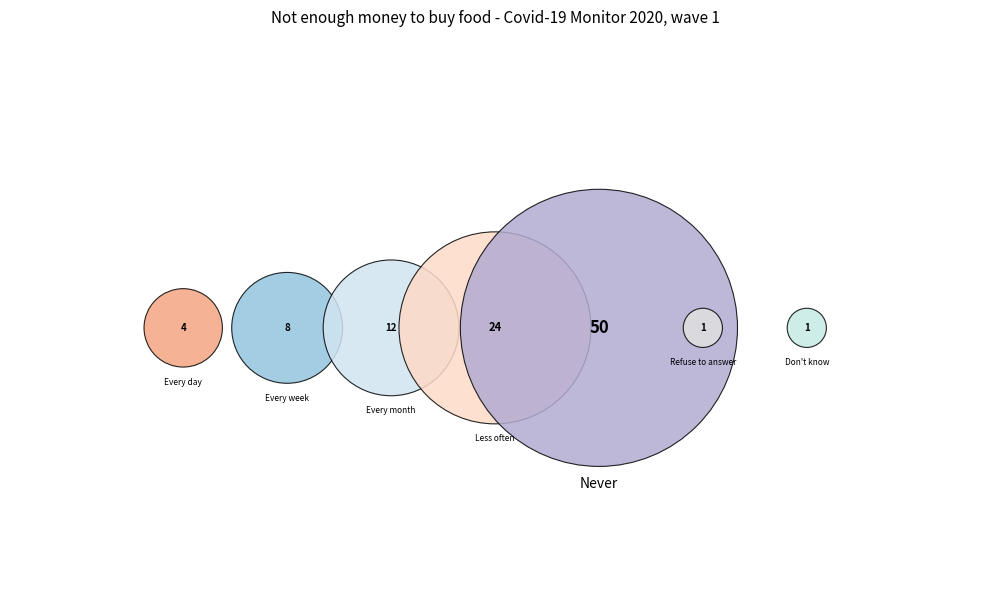

Between Don't know and Every day, which is larger?

Every day